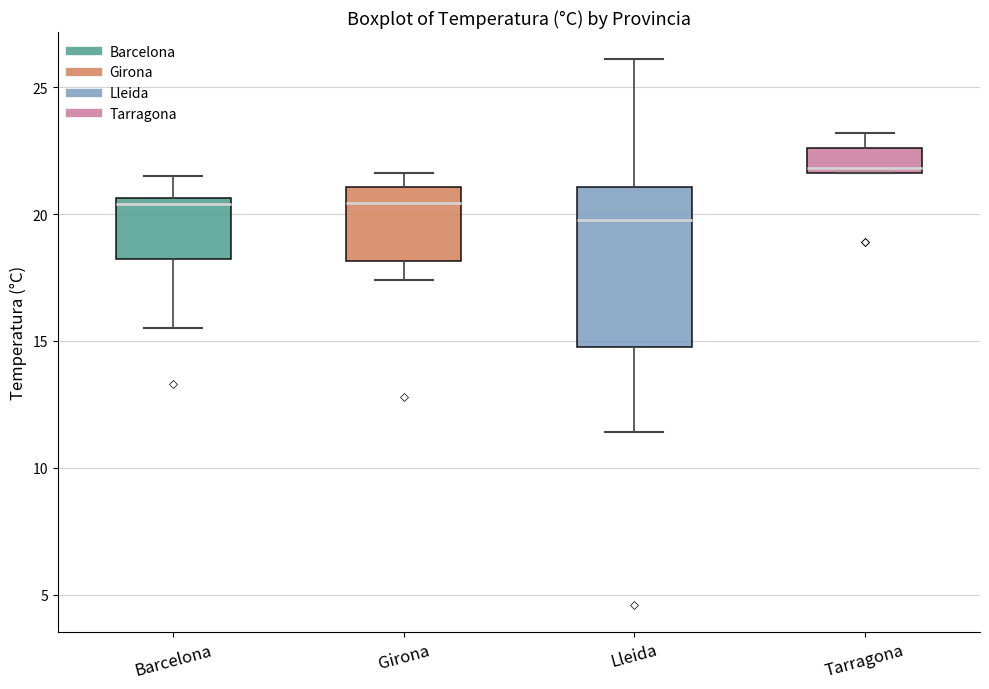

Comparing the boxes themselves (not the whiskers), which one is the tallest?

Lleida